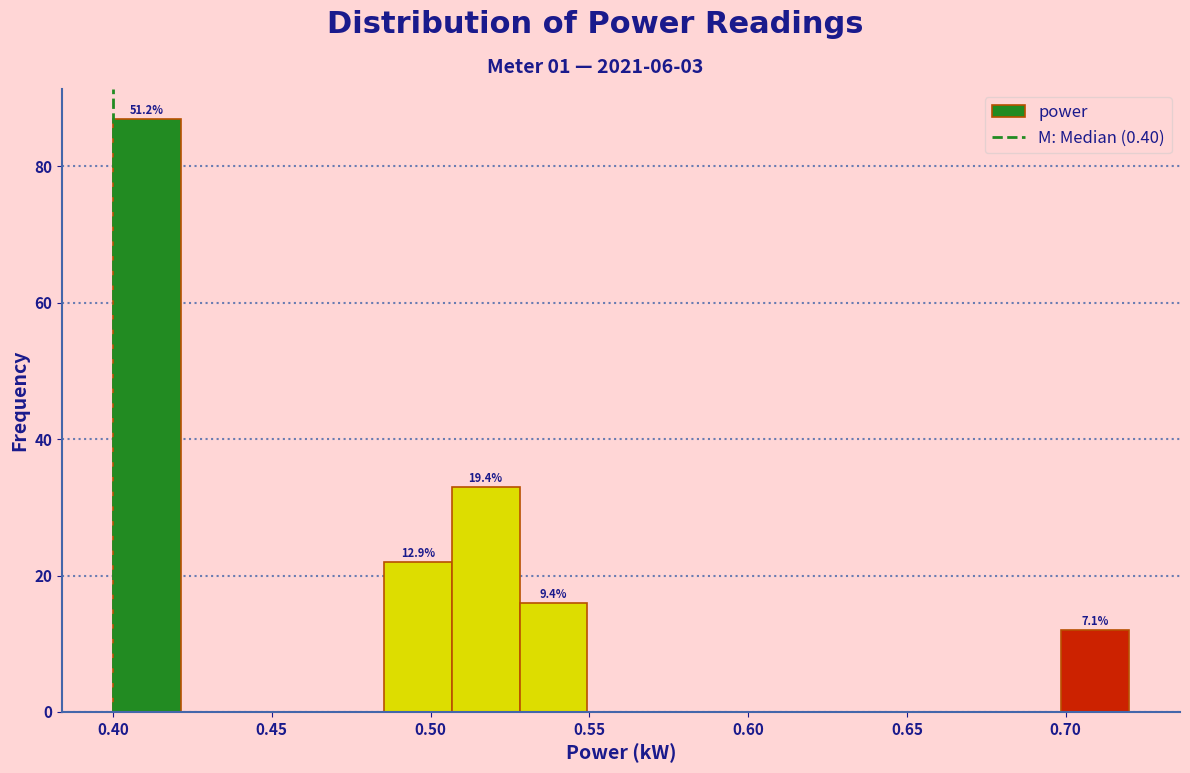

Over which range of the x-axis is the bar tallest?

0.400 to 0.420